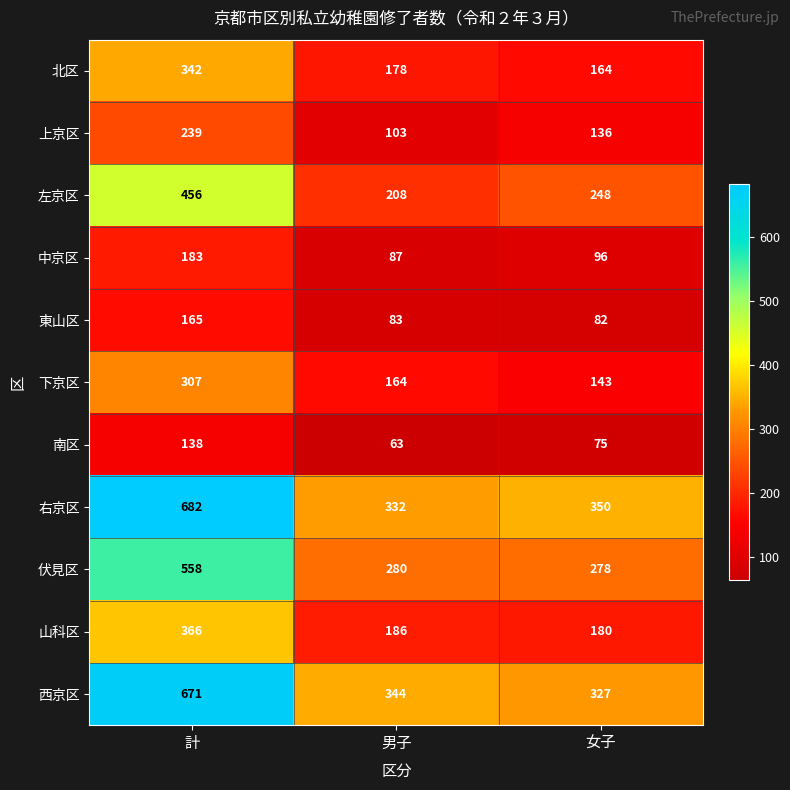

Rank the series at 男子 from highest to lowest value.

西京区, 右京区, 伏見区, 左京区, 山科区, 北区, 下京区, 上京区, 中京区, 東山区, 南区